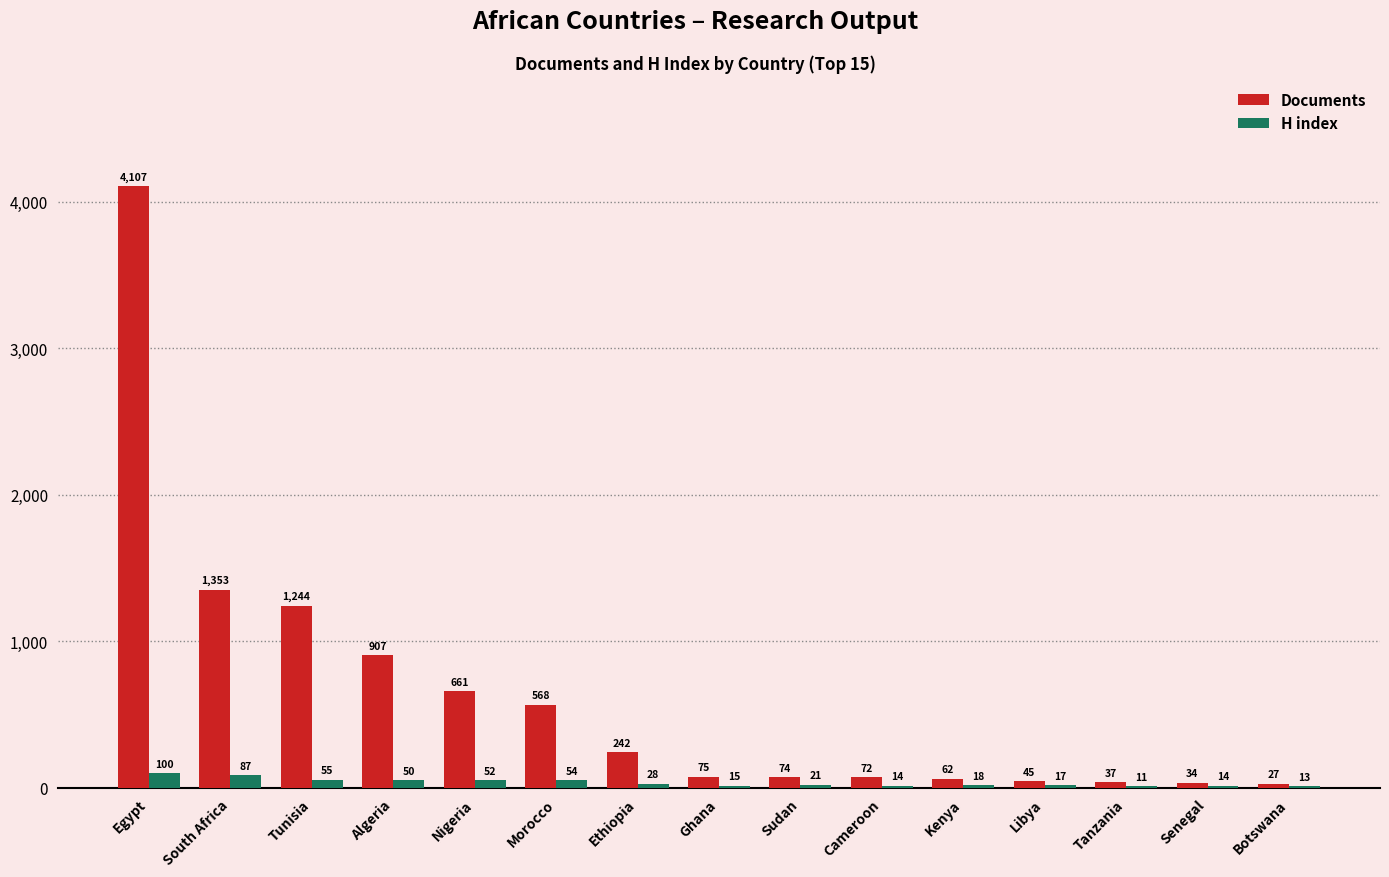

What is the total value across all series at Morocco?

622